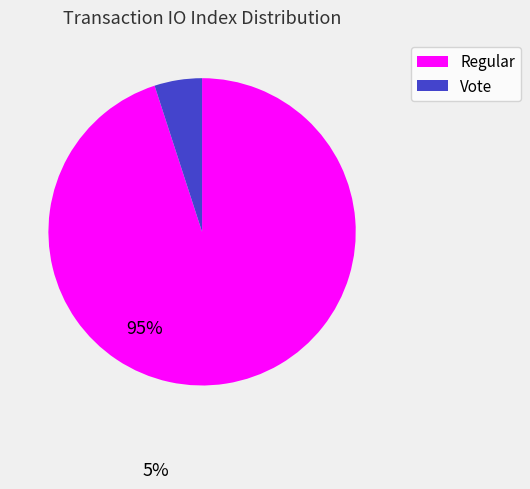

Combined, do Regular and Vote account for over 50%?

Yes